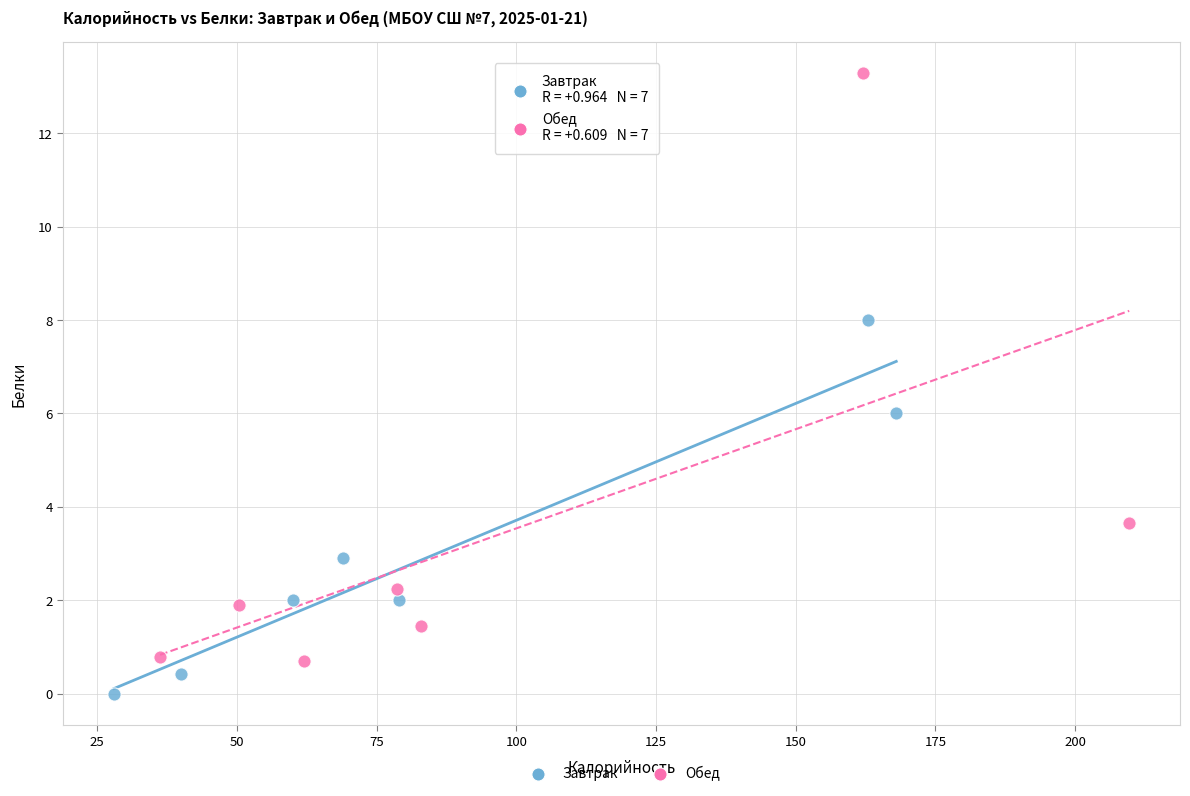

Which series contains the highest Y value?

Обед